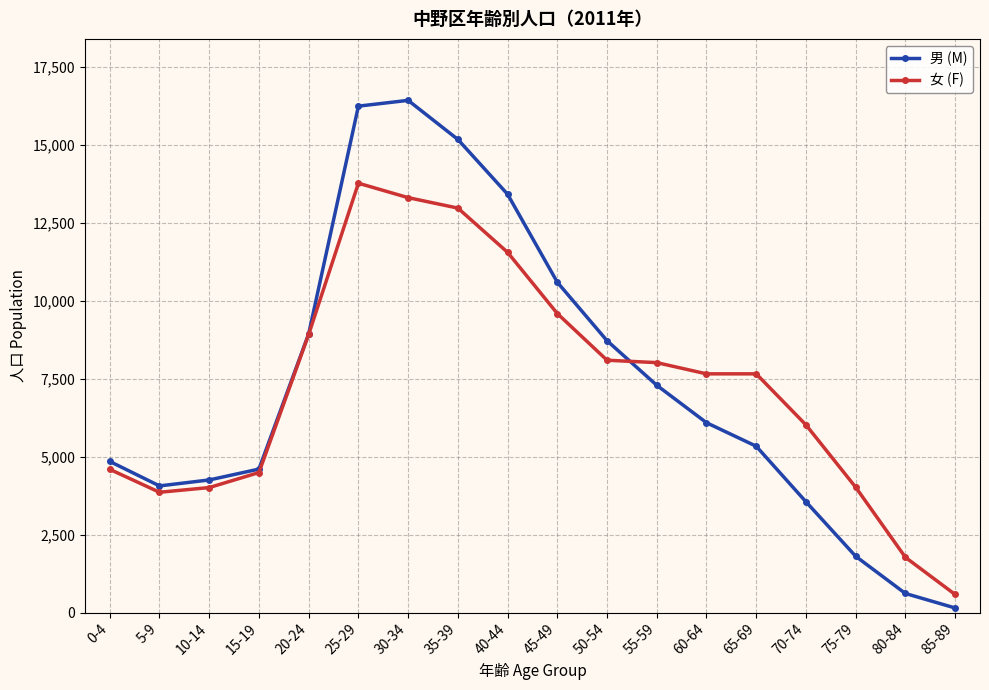

The value of 女 (F) at 10-14 is 4010. True or false?

True